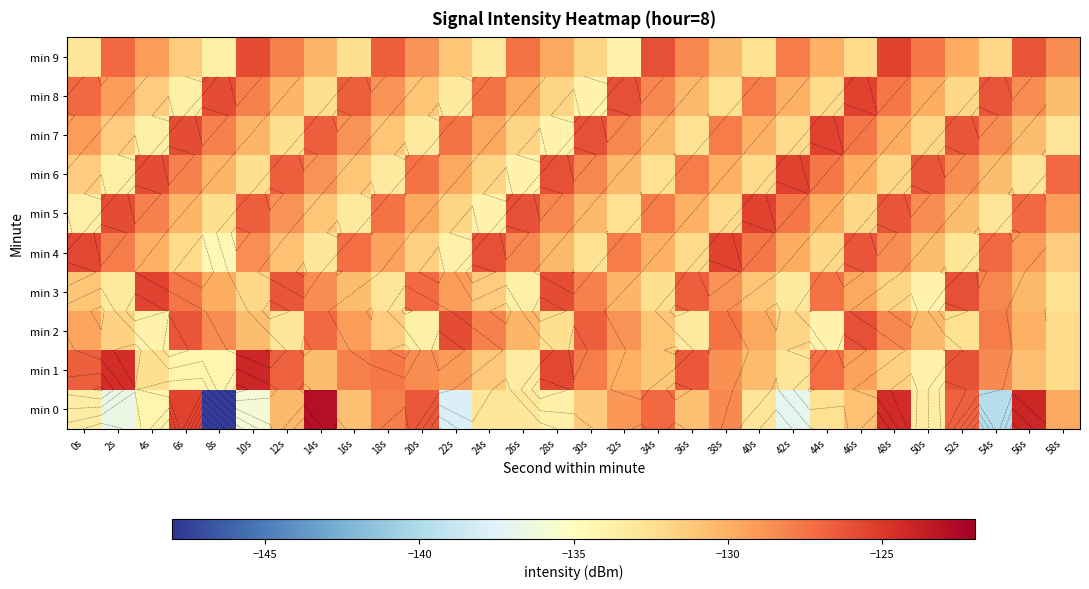

Which label corresponds to the largest value in the chart?

14s